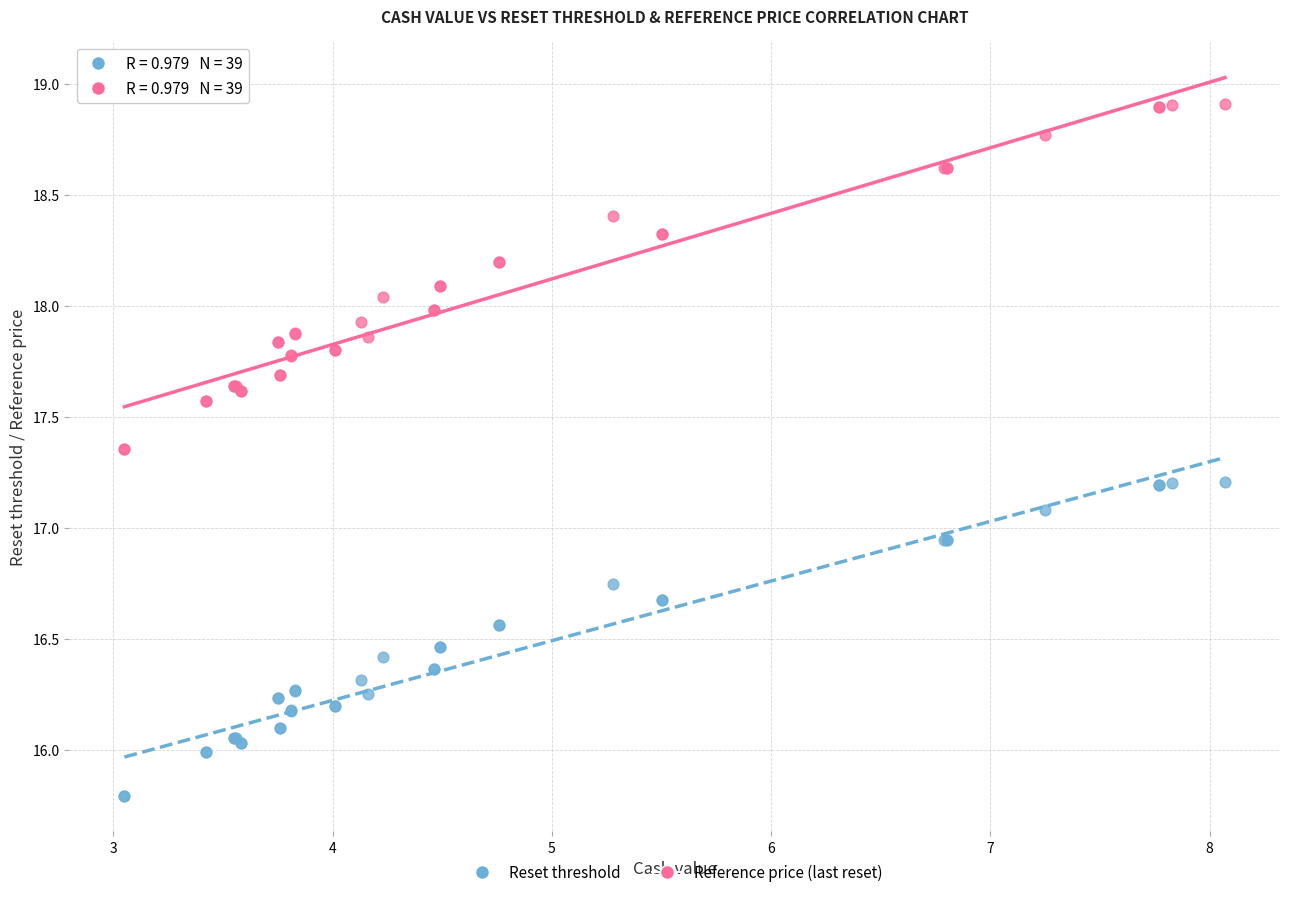

Which series reaches the minimum Y coordinate?

Reset threshold